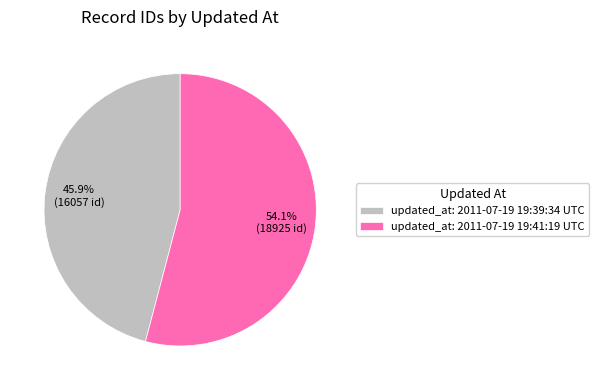

What is the smallest slice in the pie chart?

updated_at: 2011-07-19 19:39:34 UTC